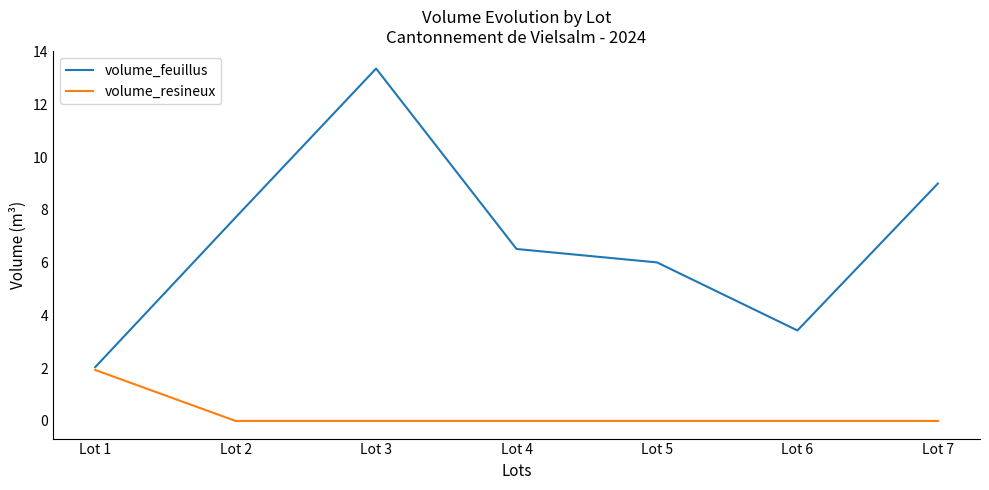

How many interior local valleys does the volume_feuillus series have?

1